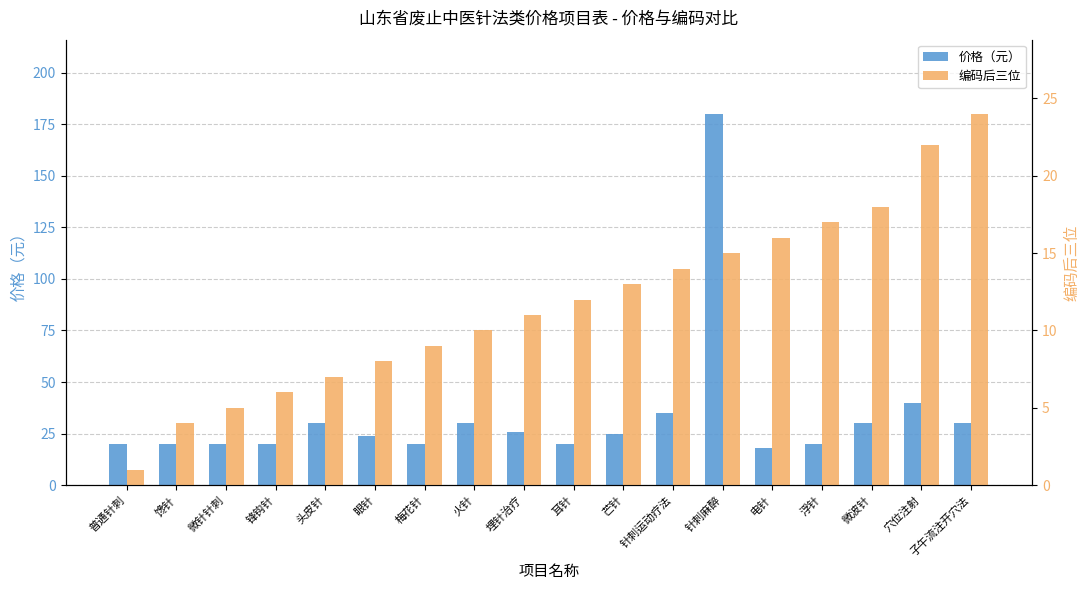

How many groups of bars are there?

18